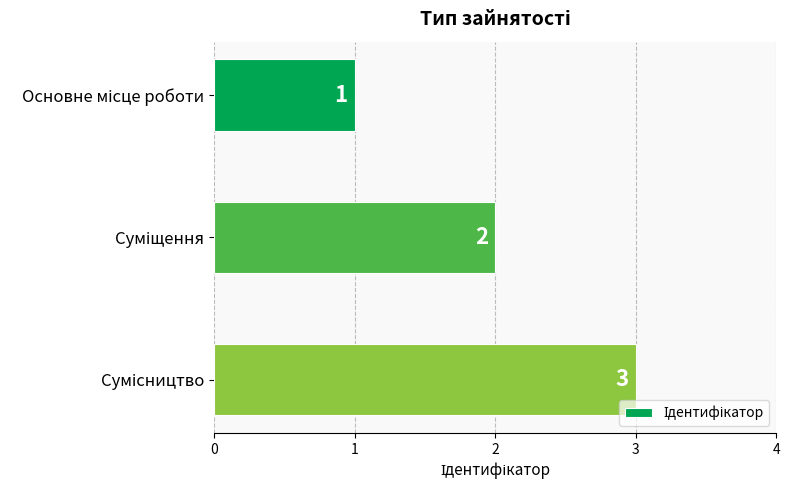

What is the value of the 2nd bar from the top?

2